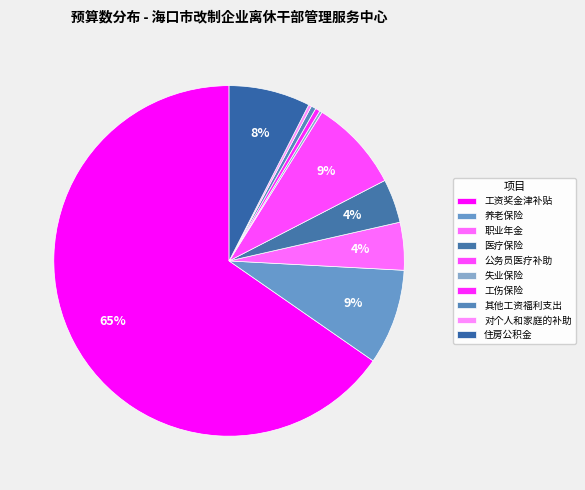

Rank the categories by value from highest to lowest.

工资奖金津补贴, 养老保险, 公务员医疗补助, 住房公积金, 职业年金, 医疗保险, 其他工资福利支出, 工伤保险, 对个人和家庭的补助, 失业保险